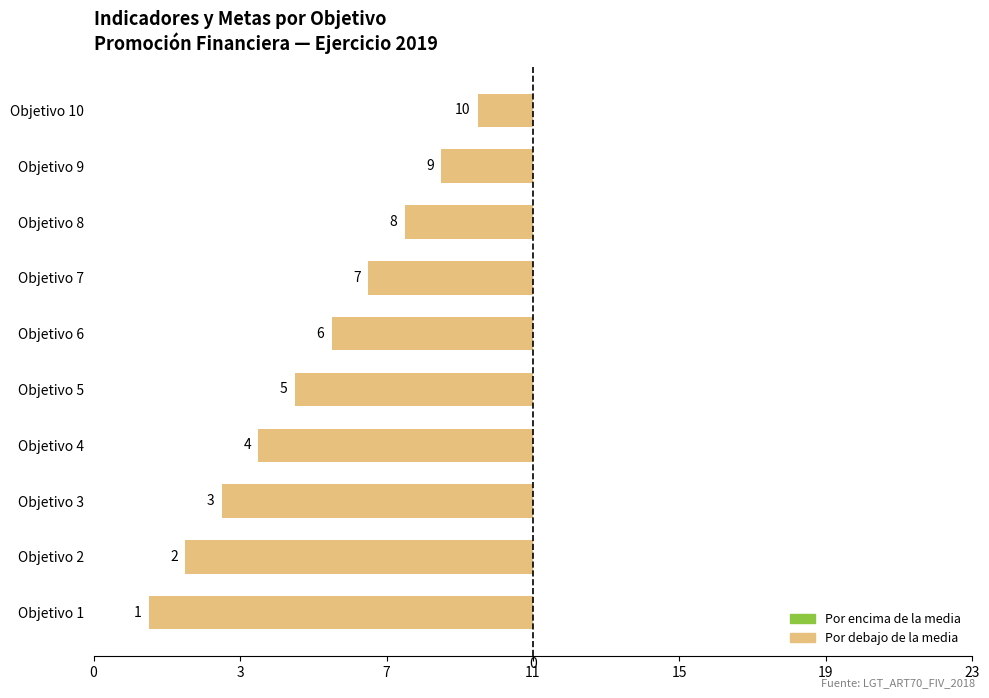

Are the bars horizontal?

Yes